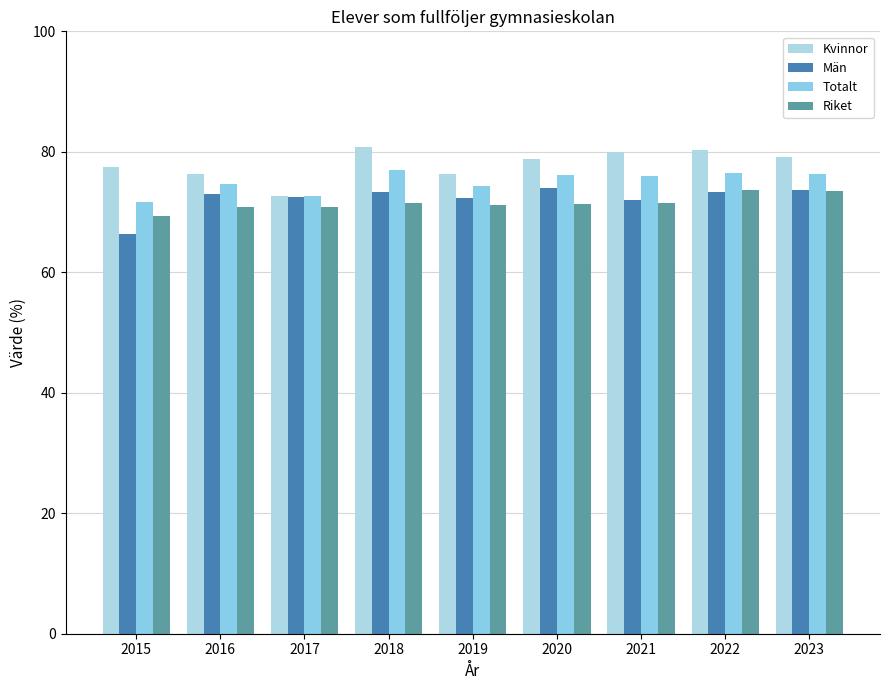

Reading left to right, transcribe all the data shown in this chart.

Kvinnor: 2015=77.4	2016=76.3	2017=72.7	2018=80.9	2019=76.3	2020=78.7	2021=79.9	2022=80.2	2023=79.2
Män: 2015=66.3	2016=73.1	2017=72.5	2018=73.4	2019=72.4	2020=74.0	2021=72.0	2022=73.3	2023=73.7
Totalt: 2015=71.7	2016=74.6	2017=72.6	2018=77.0	2019=74.3	2020=76.1	2021=76.0	2022=76.5	2023=76.4
Riket: 2015=69.3	2016=70.8	2017=70.9	2018=71.5	2019=71.2	2020=71.3	2021=71.5	2022=73.7	2023=73.5